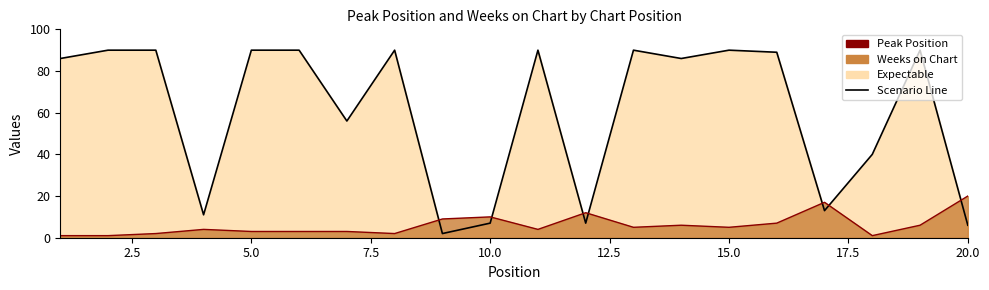

Between 11 and 5, which is larger?

11